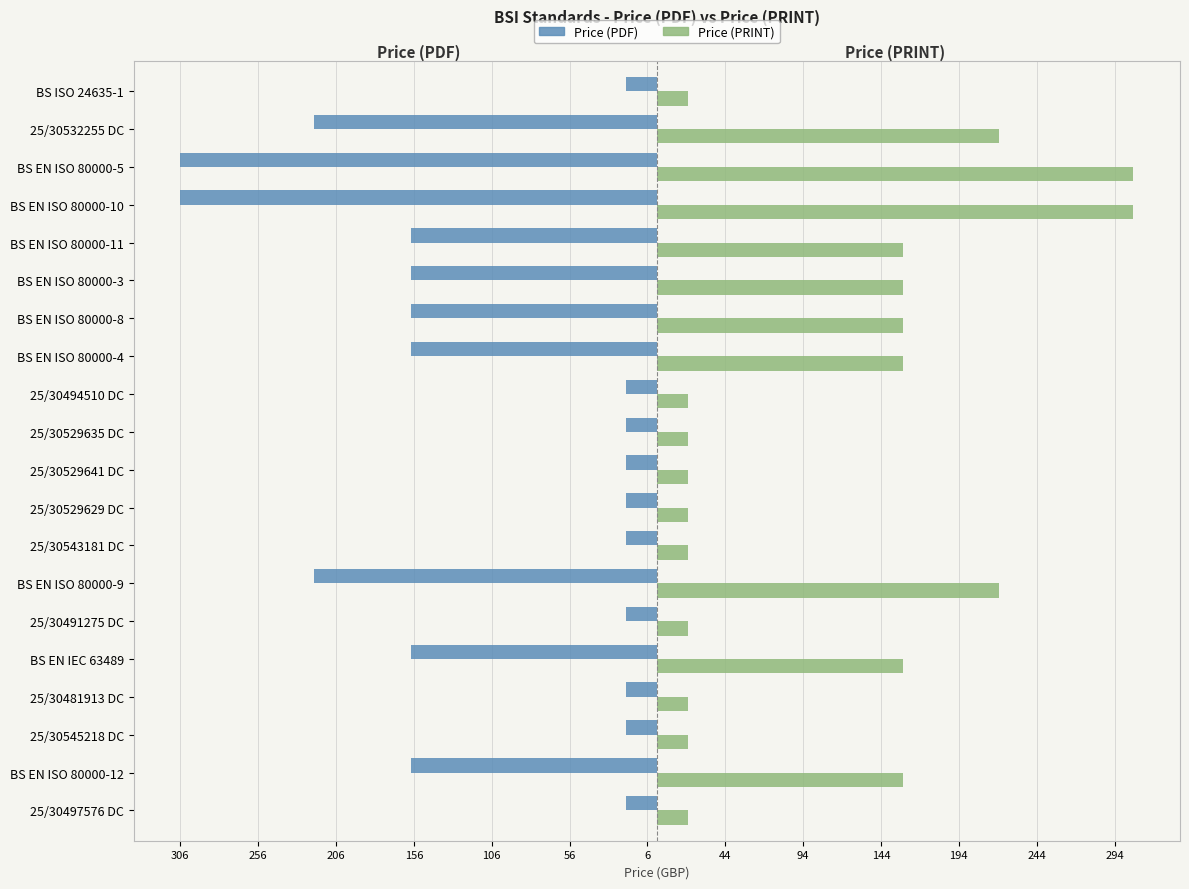

What are all the series names shown in the legend?

Price (PDF), Price (PRINT)